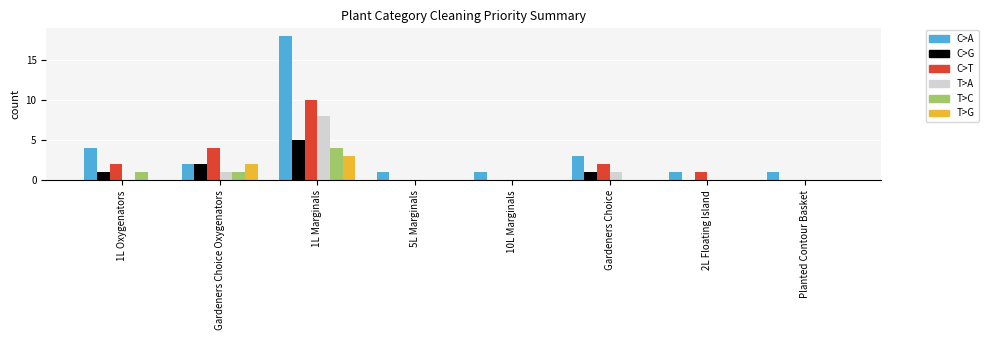

Count the number of categories in the chart.

8